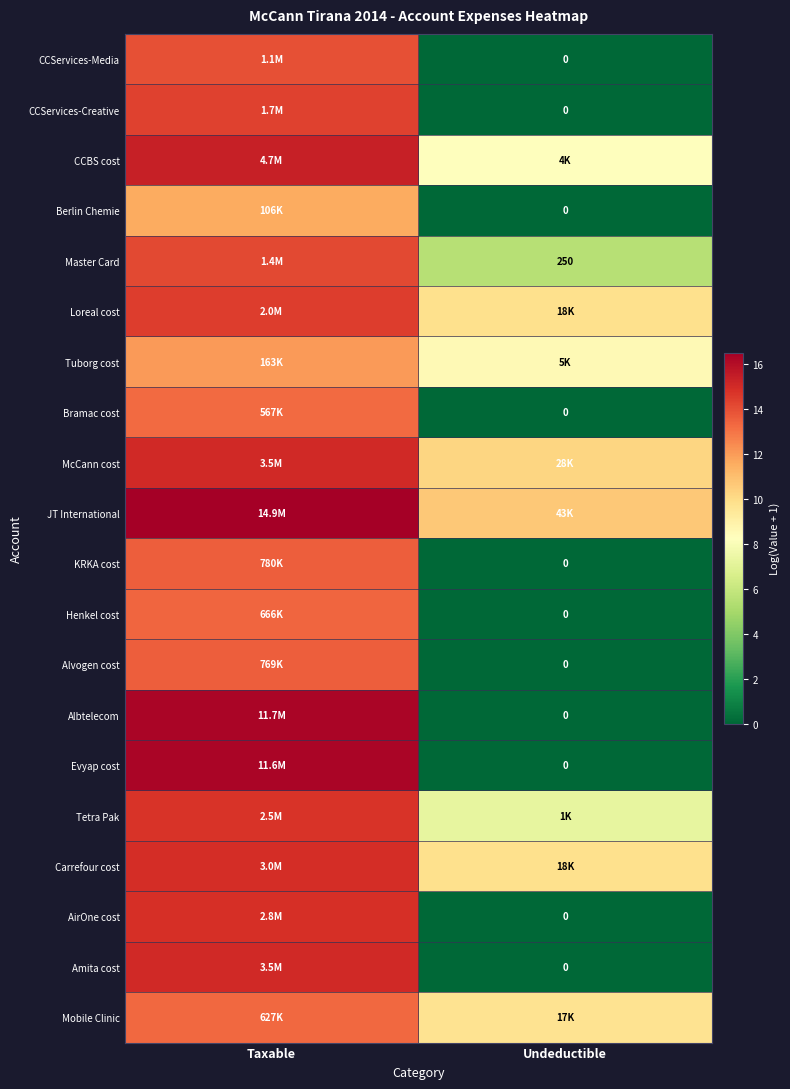

How many values in the Bramac cost series exceed 13?

1